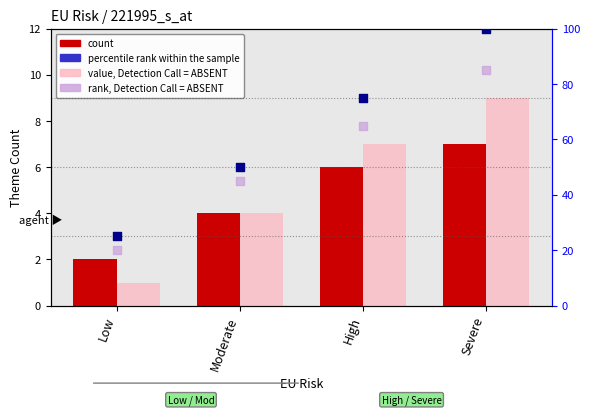

Which series has the largest total across all categories?

percentile rank within the sample